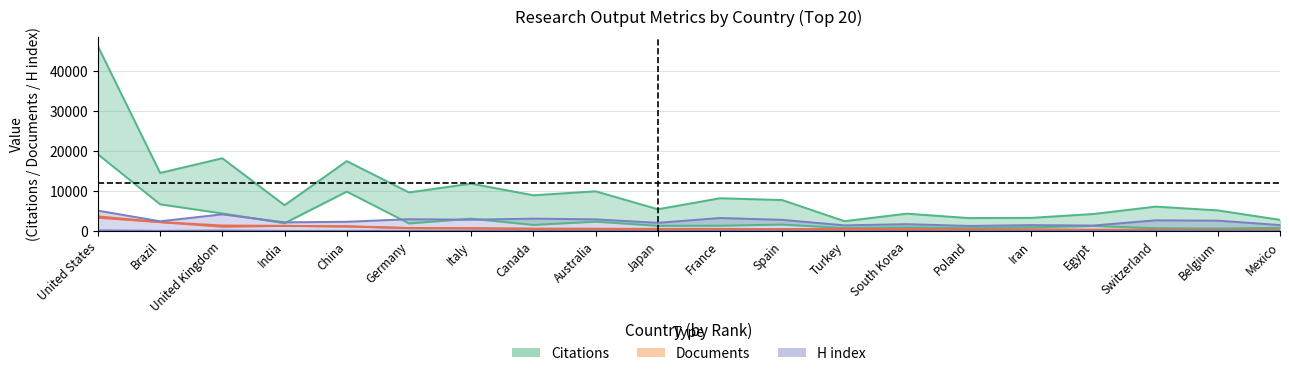

True or false: H index and Citations intersect in this chart.

False